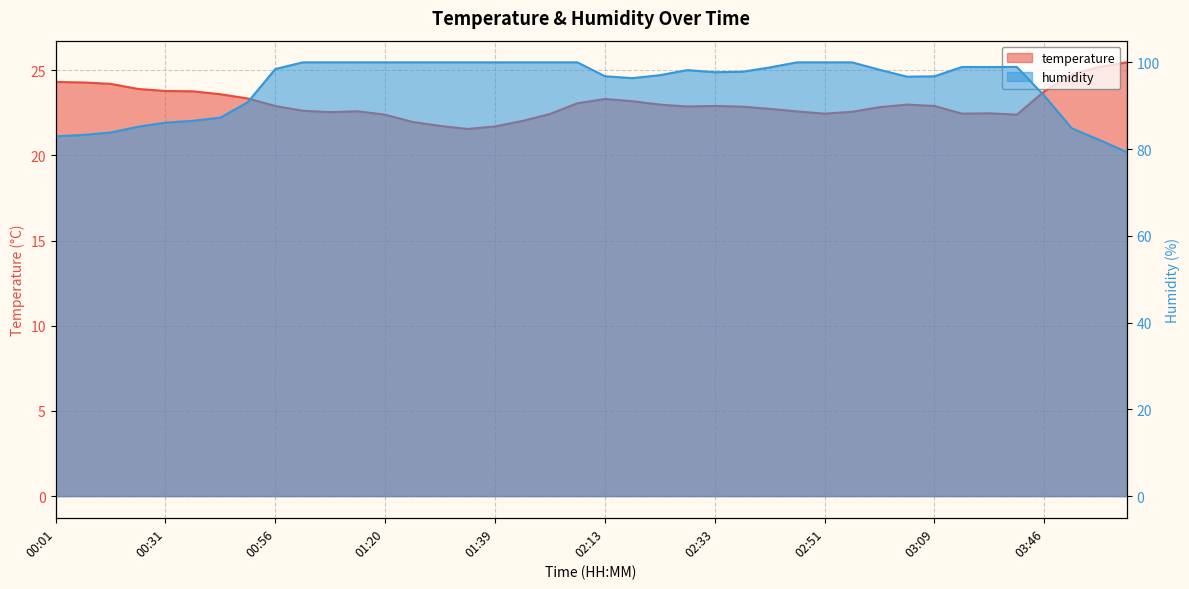

What value does the temperature series have at 04:05?

25.5